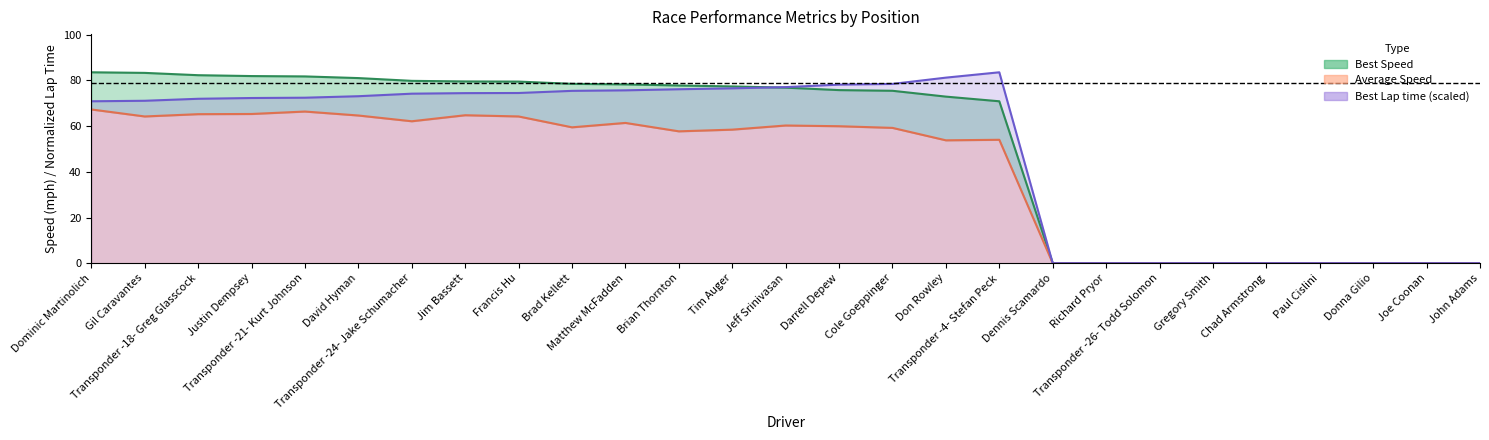

What is the difference between the maximum and minimum values in the Total Time series?

83.6